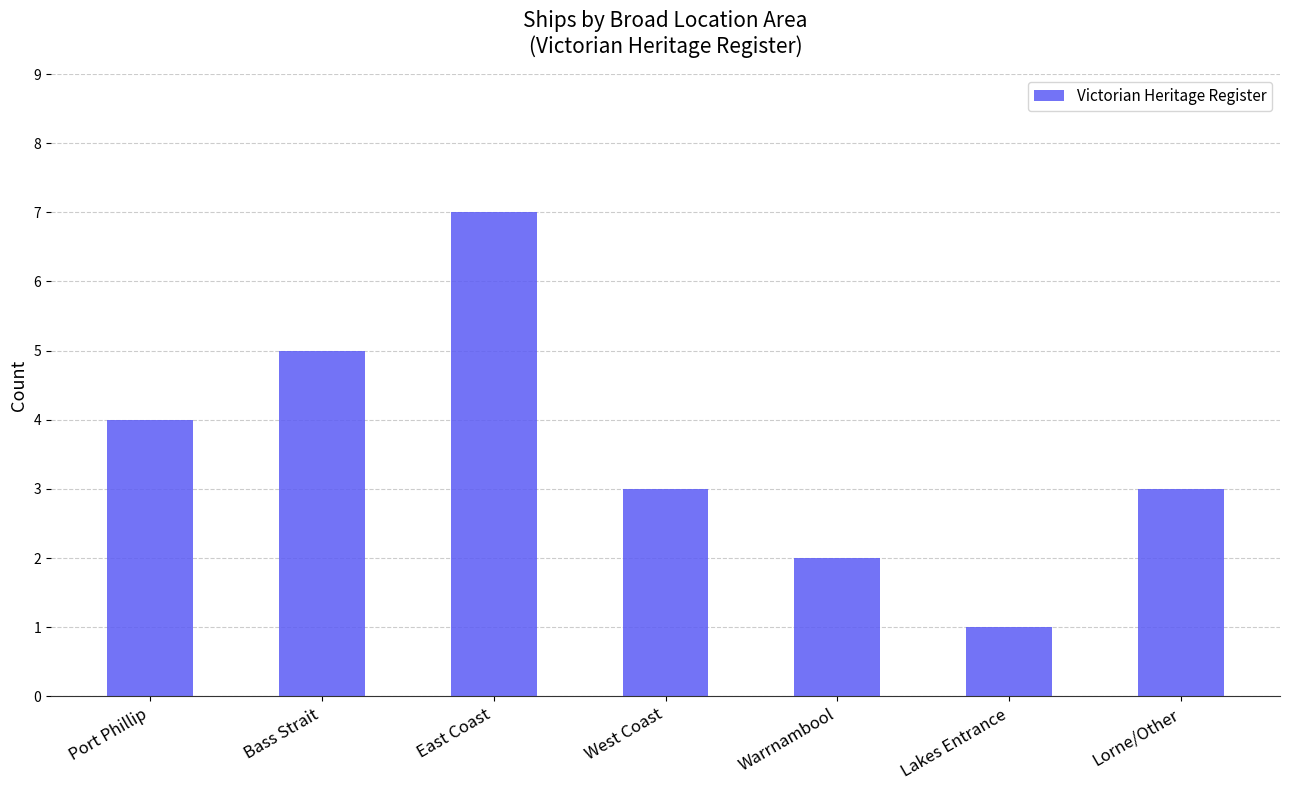

What is the change in value from Bass Strait to Lorne/Other?

-2